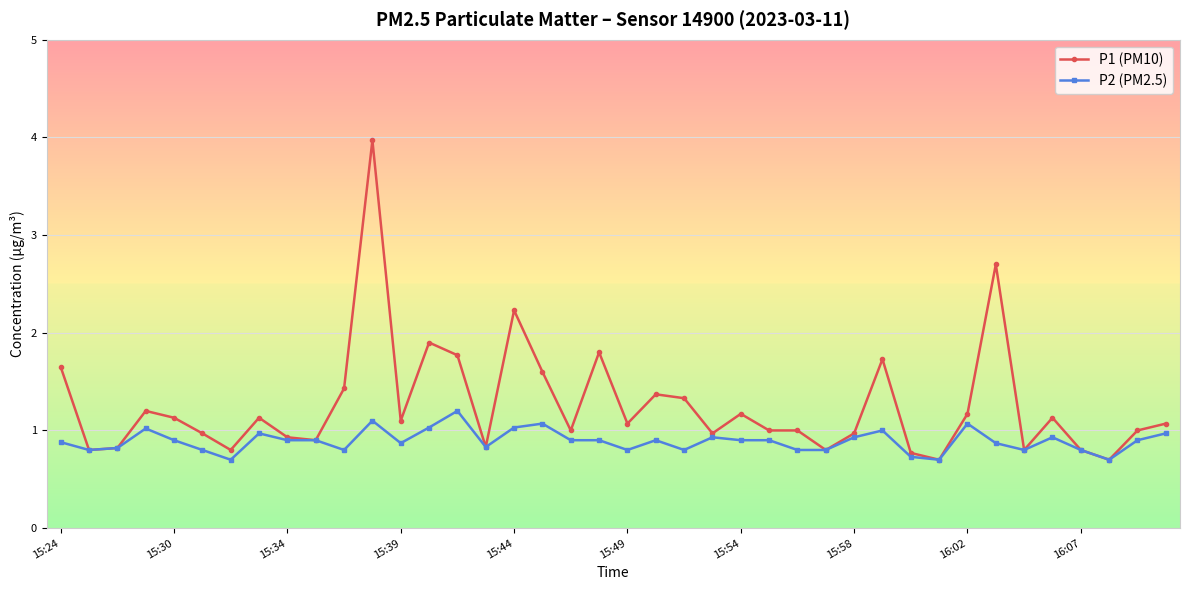

True or false: P1 (PM10) has more than 0 points higher than both neighbors.

True